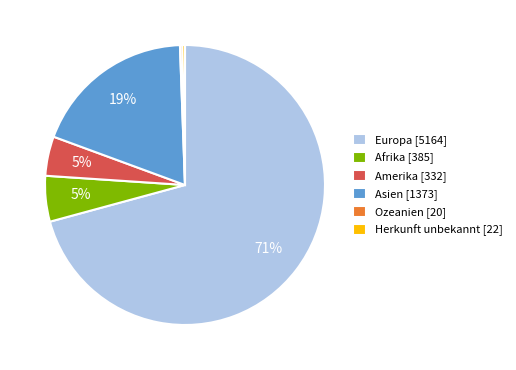

To the nearest percent, what percentage of the pie is Asien [1373]?

19%